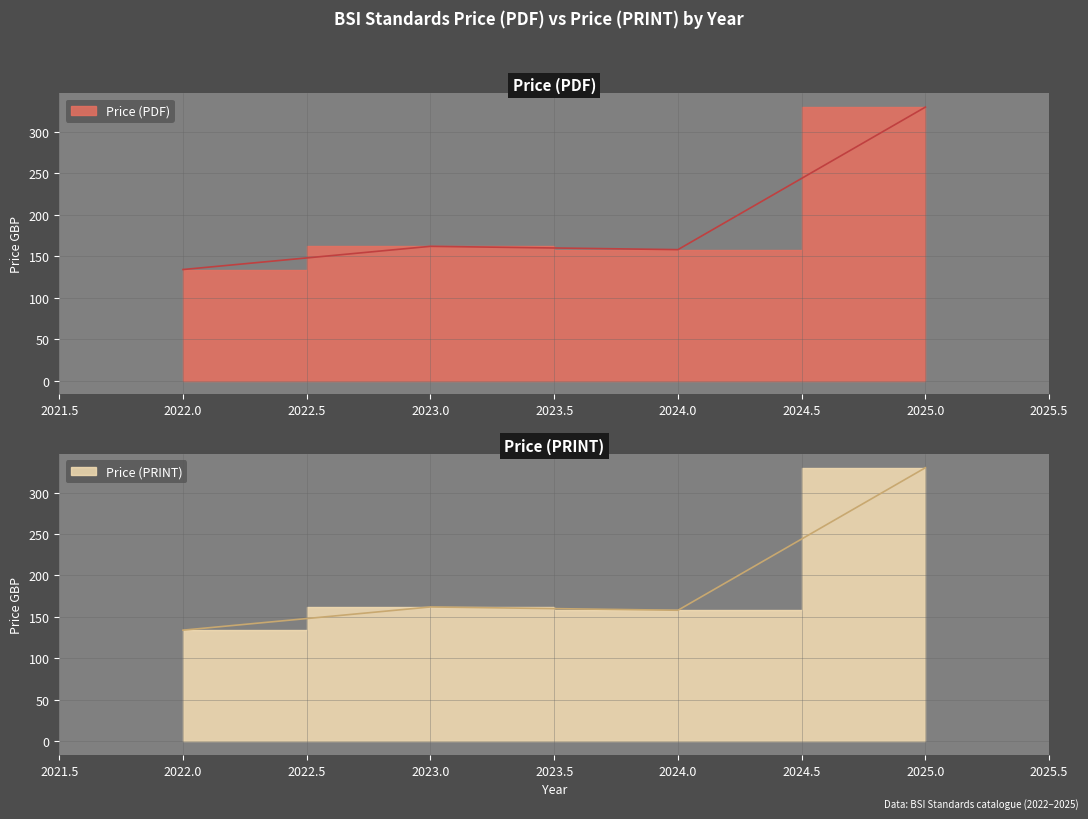

What value does the Price (PDF) series have at 2025, to the nearest 5?

330